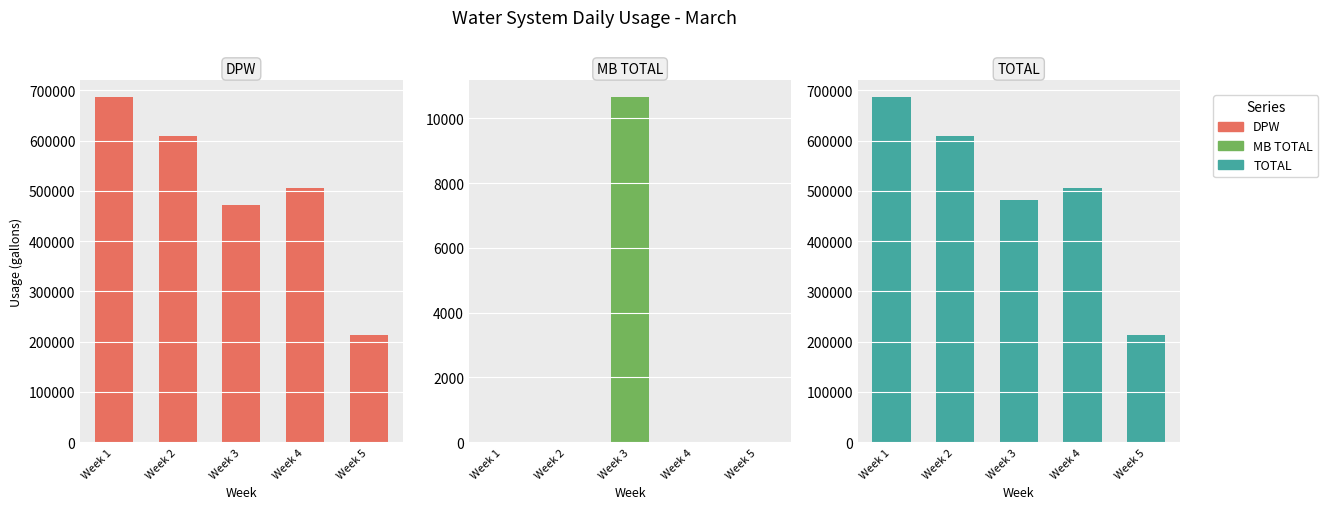

Reading right to left, transcribe all the data shown in this chart.

DPW: Week 5=213804	Week 4=505571	Week 3=471122	Week 2=609148	Week 1=686412
MB TOTAL: Week 5=0	Week 4=0	Week 3=10654	Week 2=0	Week 1=0
TOTAL: Week 5=213804	Week 4=505571	Week 3=481776	Week 2=609148	Week 1=686412